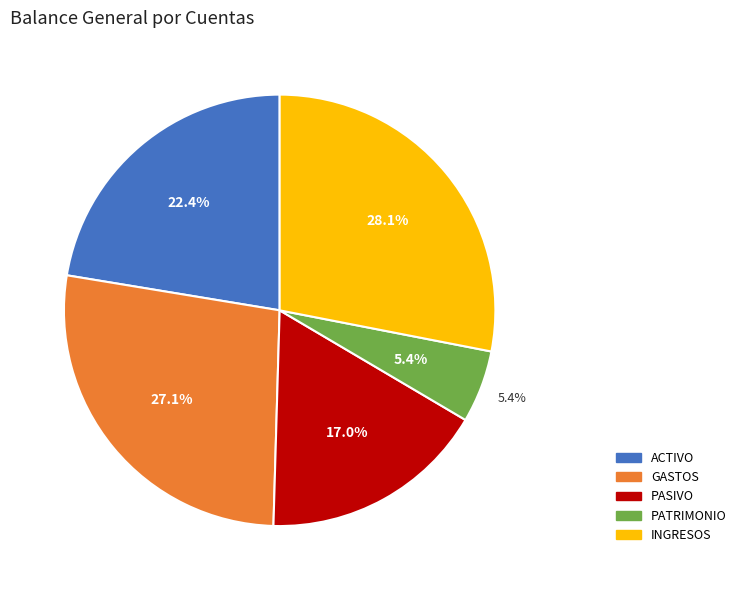

To the nearest percent, what percentage of the pie is GASTOS?

27%